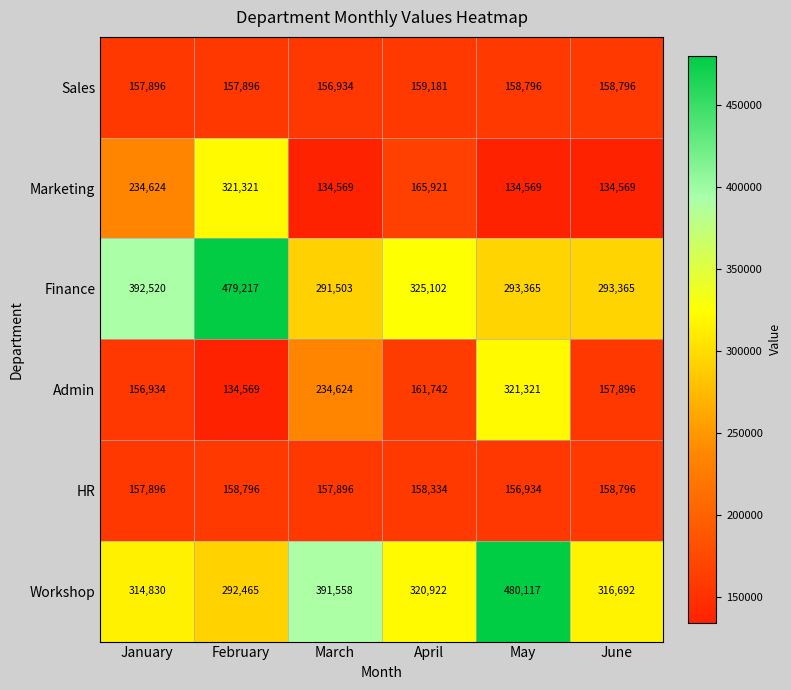

What is the sum of the HR values at June and January?

316692